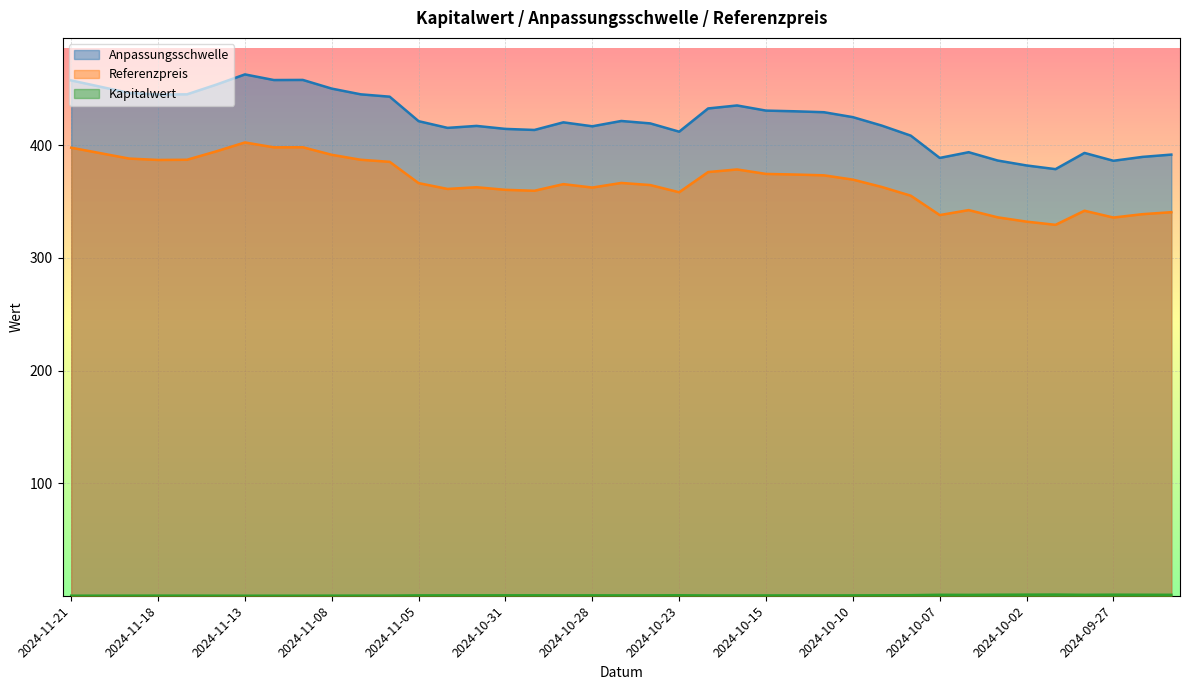

In Anpassungsschwelle, how many points are lower than both neighbors (excluding endpoints)?

9